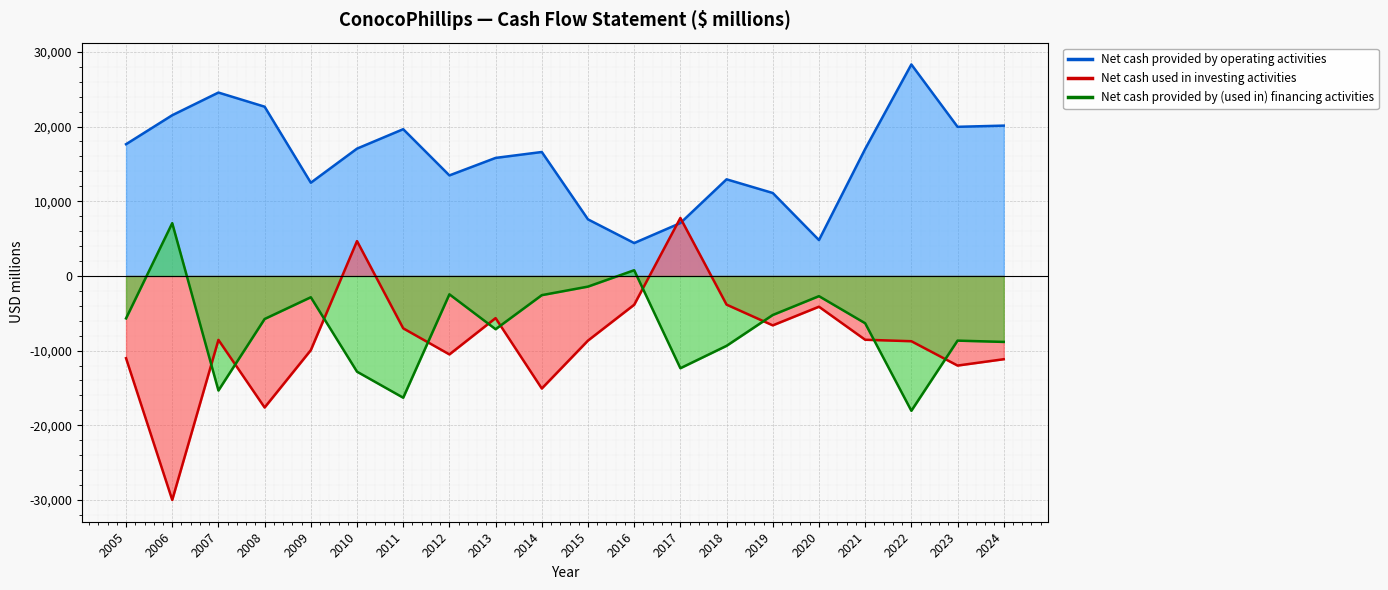

What is the approximate value of Net cash provided by operating activities at 2005, to the nearest 100?

17600